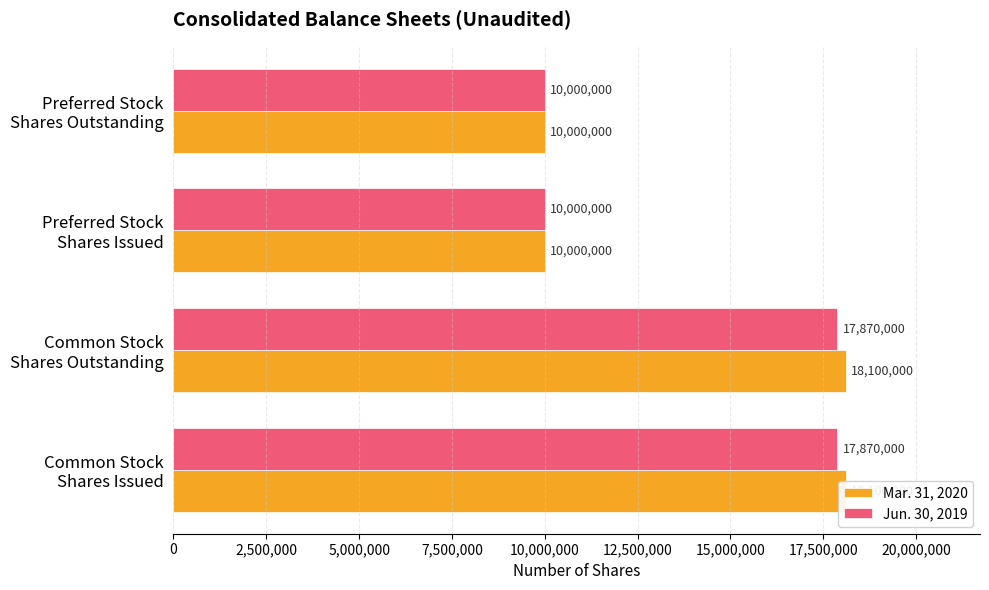

Reading left to right, list all the values displayed in this chart.

Mar. 31, 2020: 18100000	18100000	10000000	10000000
Jun. 30, 2019: 17870000	17870000	10000000	10000000